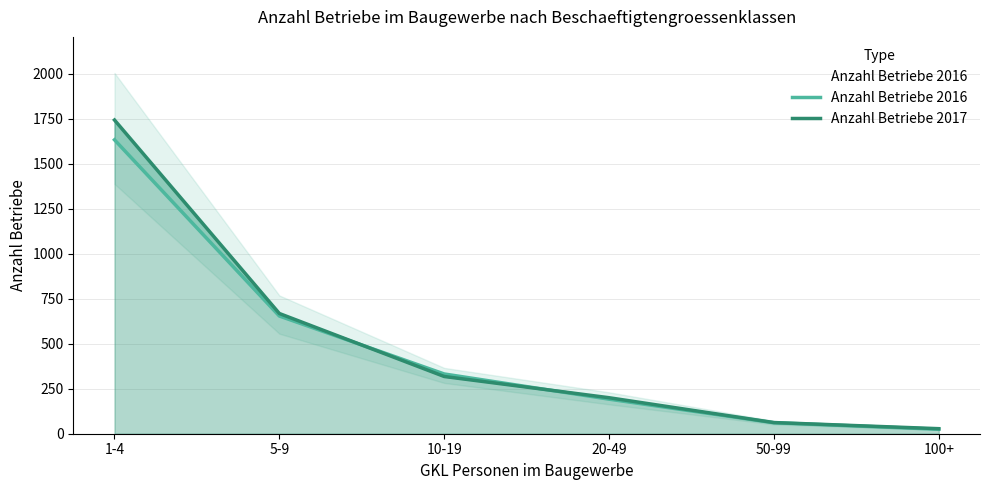

List the series in order of their peak value, highest first.

Anzahl Betriebe 2017, Anzahl Betriebe 2016